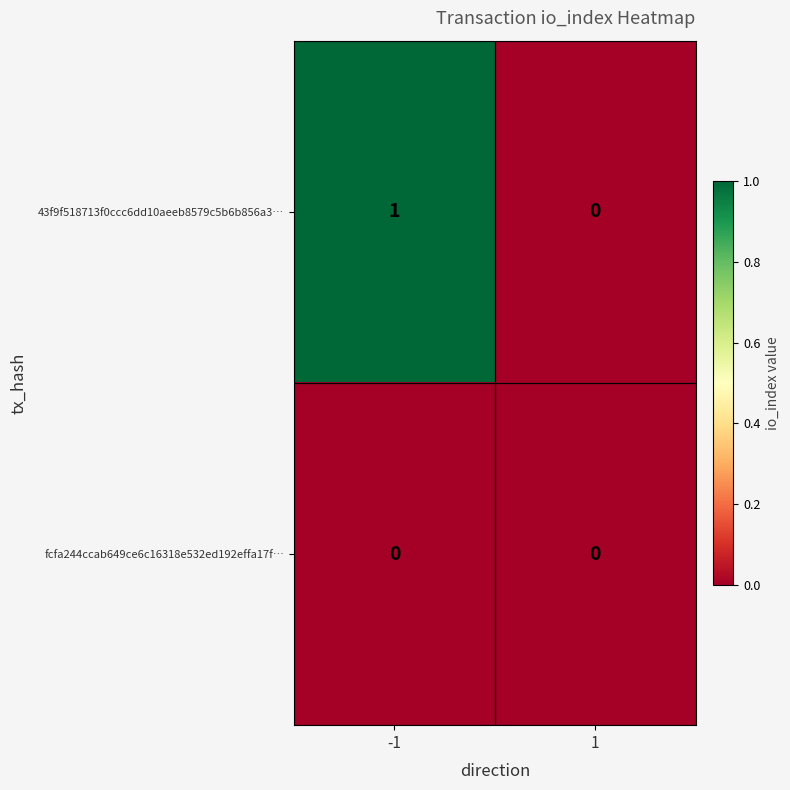

Which series has the largest range (max minus min)?

43f9f518713f0ccc6dd10aeeb8579c5b6b856a3…